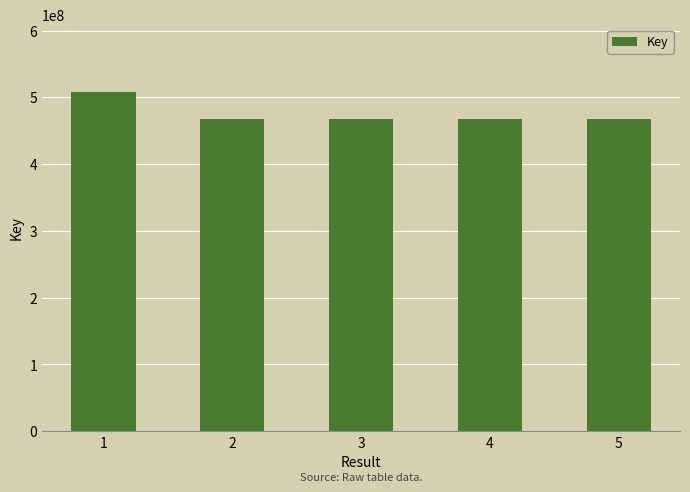

What is the smallest value displayed?

467056095